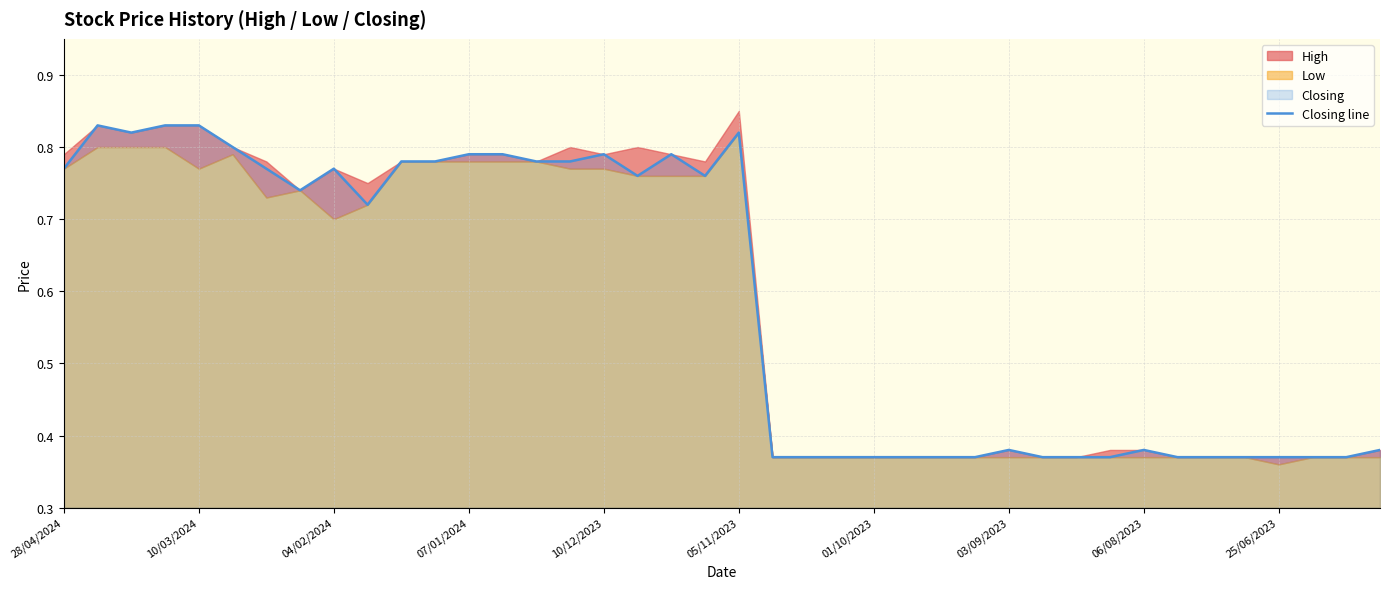

At which category does the data reach its first local peak?

10/03/2024